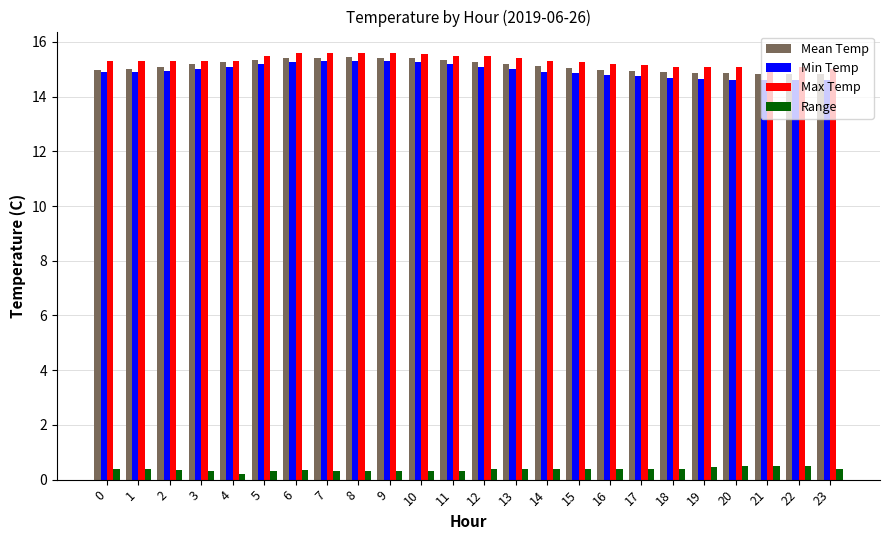

Count the Max Temp values in the range 15 to 16.

24